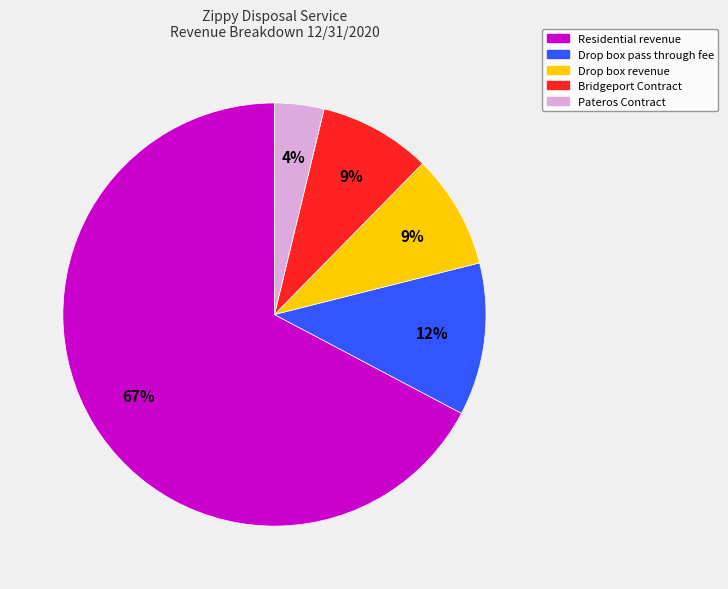

To the nearest percent, what is the average slice percentage?

20%